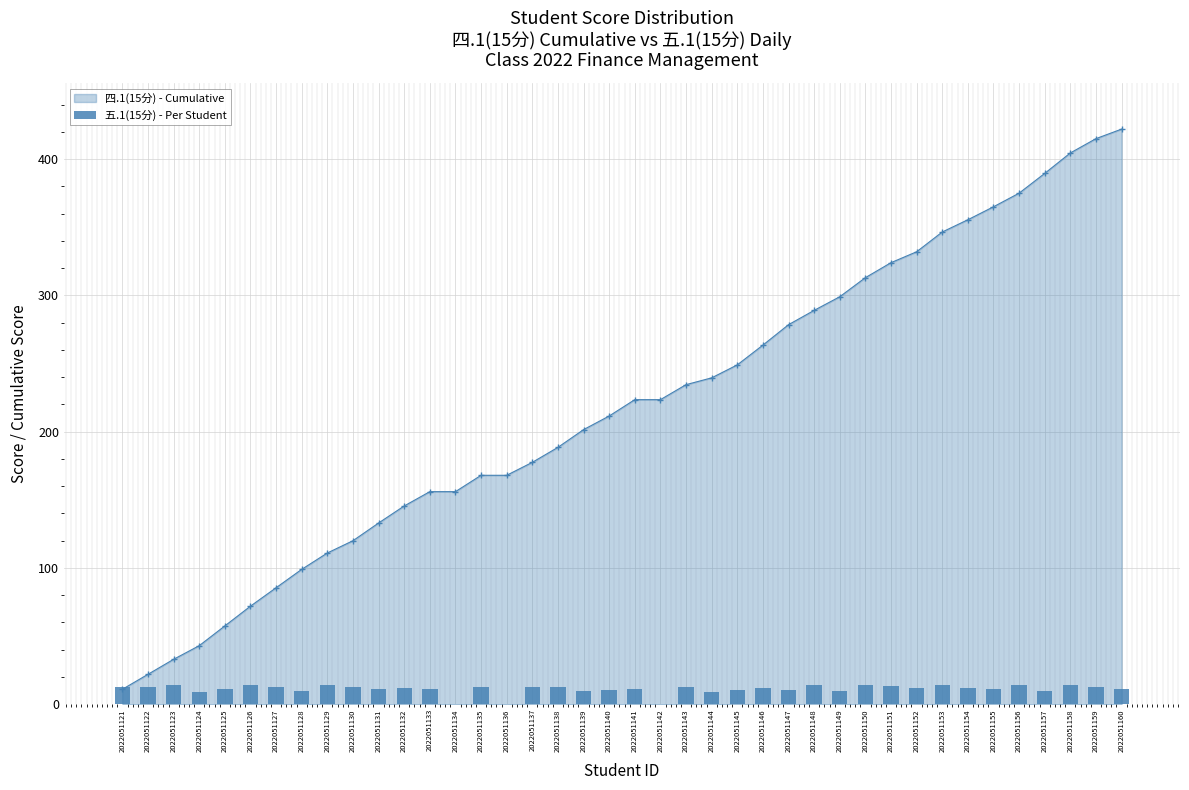

List the labels in order of value, smallest first.

2022051134, 2022051136, 2022051142, 2022051124, 2022051144, 2022051128, 2022051139, 2022051149, 2022051157, 2022051140, 2022051145, 2022051147, 2022051125, 2022051133, 2022051155, 2022051131, 2022051141, 2022051160, 2022051132, 2022051146, 2022051152, 2022051154, 2022051135, 2022051138, 2022051143, 2022051159, 2022051121, 2022051122, 2022051127, 2022051130, 2022051137, 2022051151, 2022051123, 2022051129, 2022051156, 2022051126, 2022051148, 2022051150, 2022051153, 2022051158